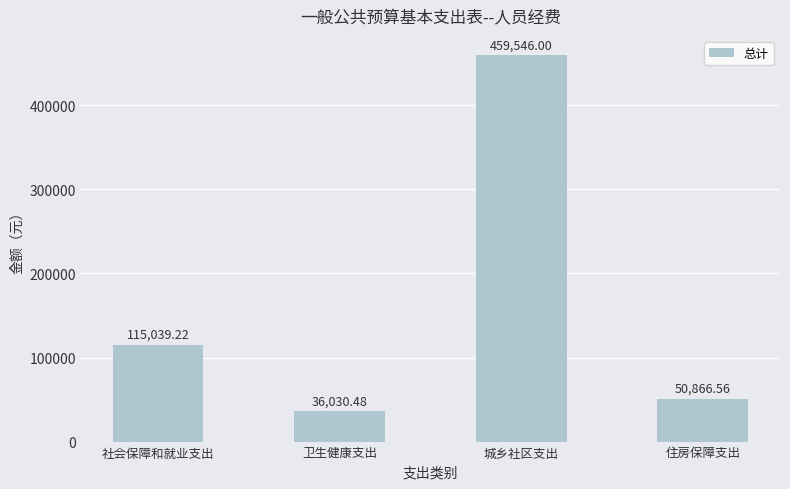

Read the value at 城乡社区支出.

459546.0